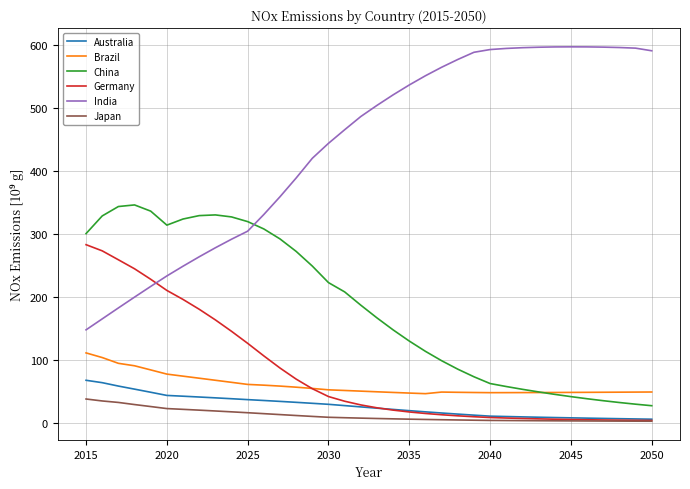

Which series has the largest total across all categories?

India